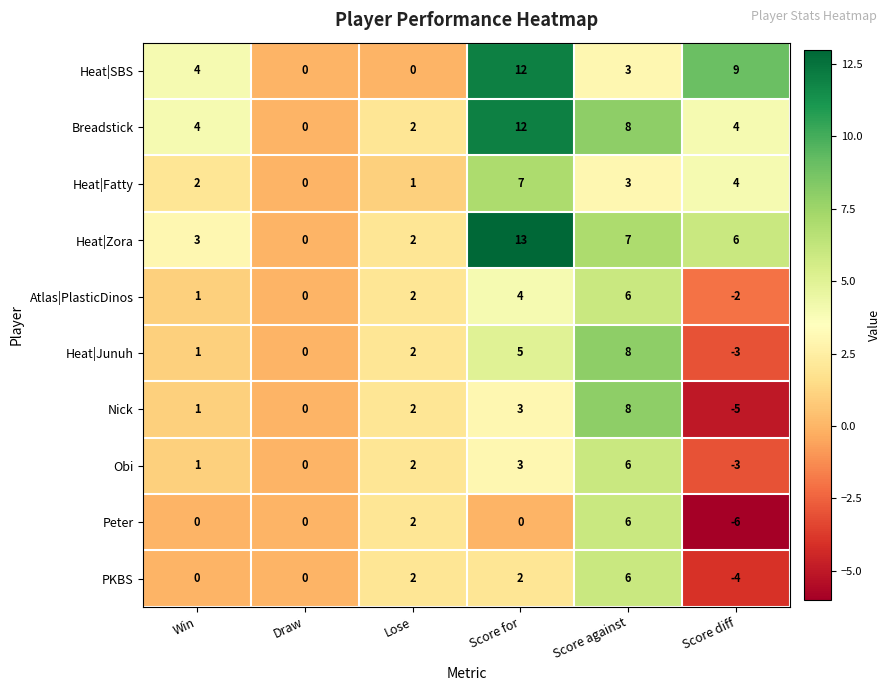

Read the Heat|Junuh value at Score for, to the nearest 5.

5